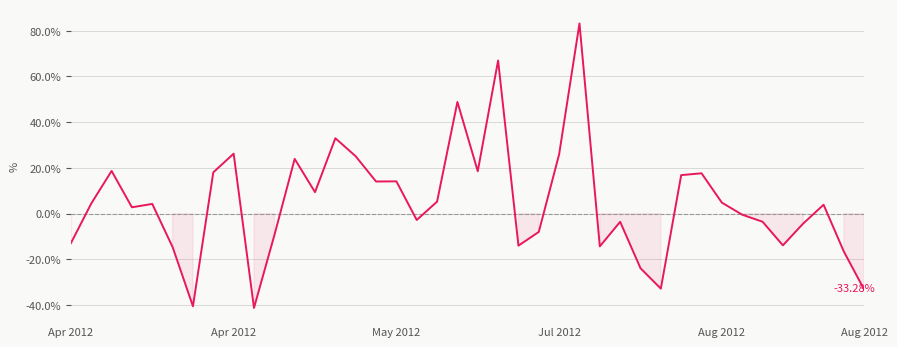

True or false: the data has more than 2 interior local peaks.

True